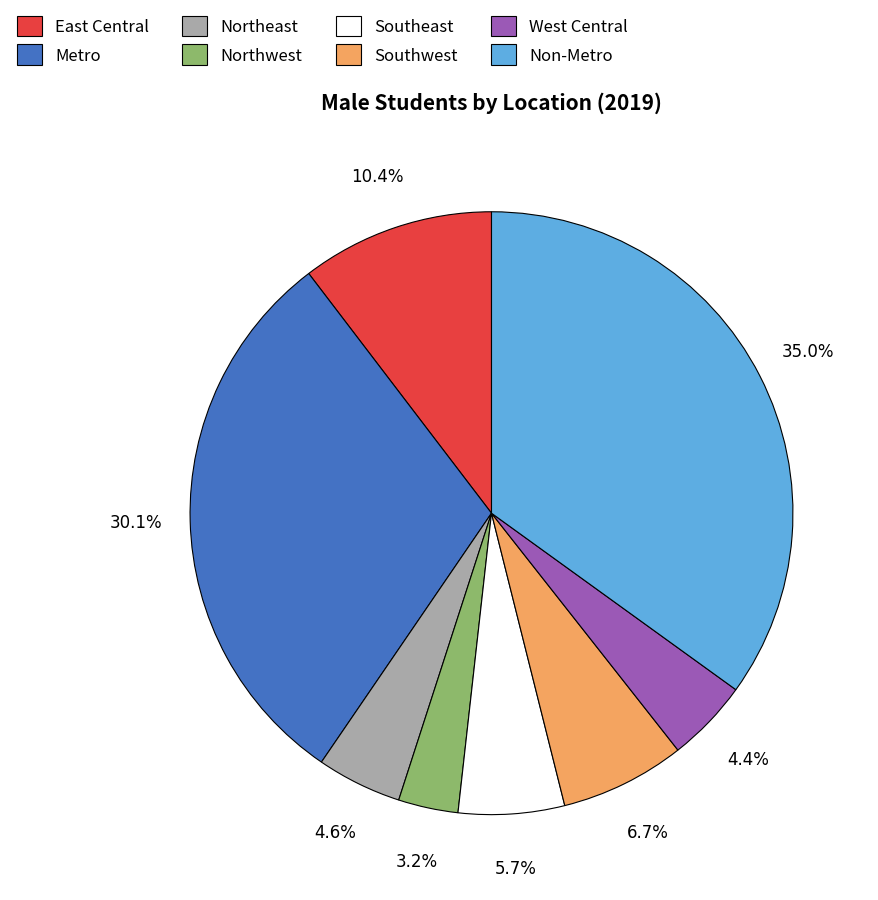

Which has a higher value, Southwest or Northwest?

Southwest